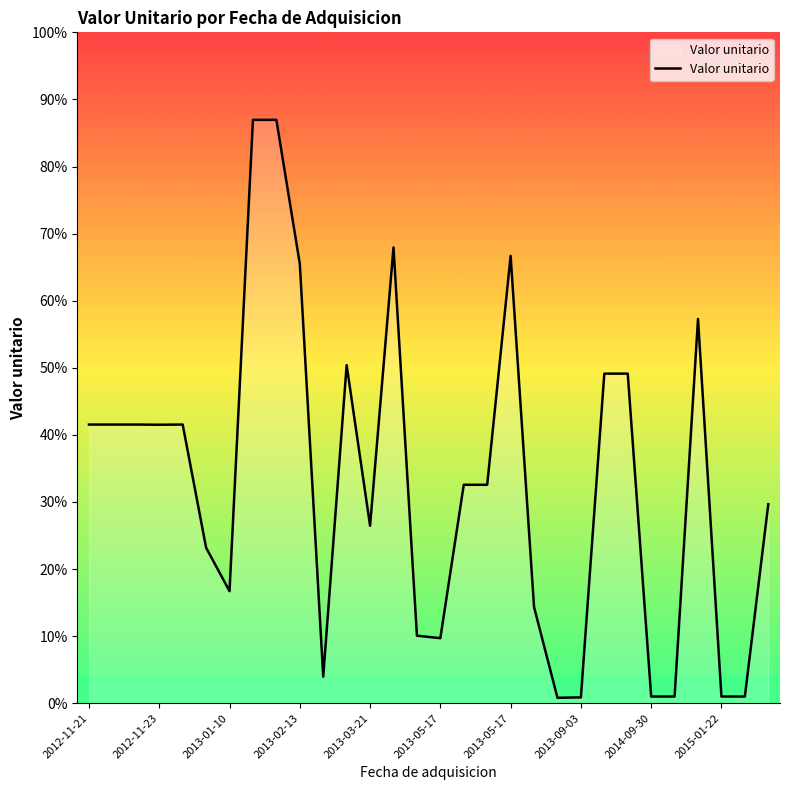

What is the greatest value displayed?

13009.4